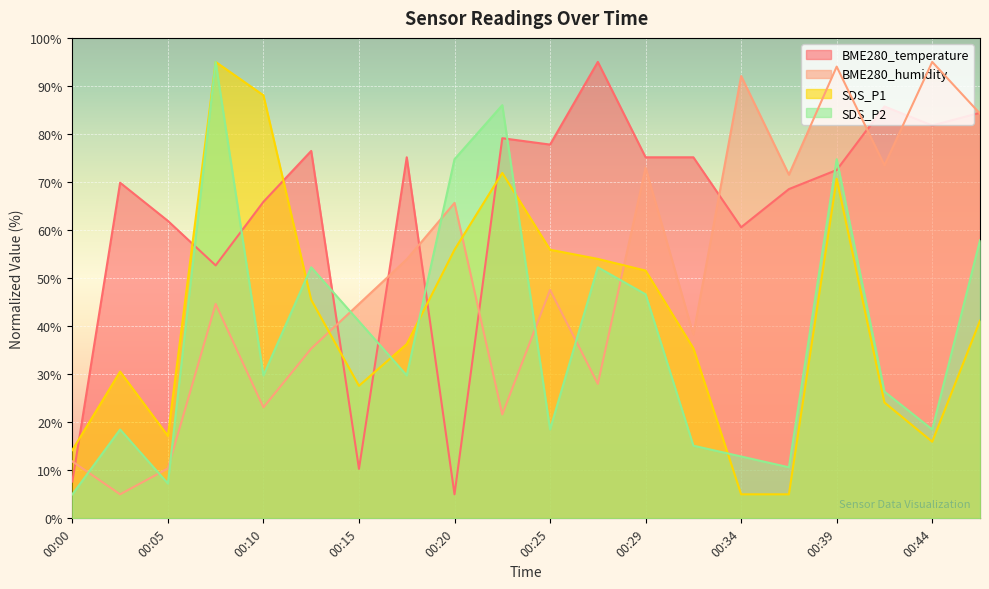

How many values in the BME280_temperature series exceed 75?

10